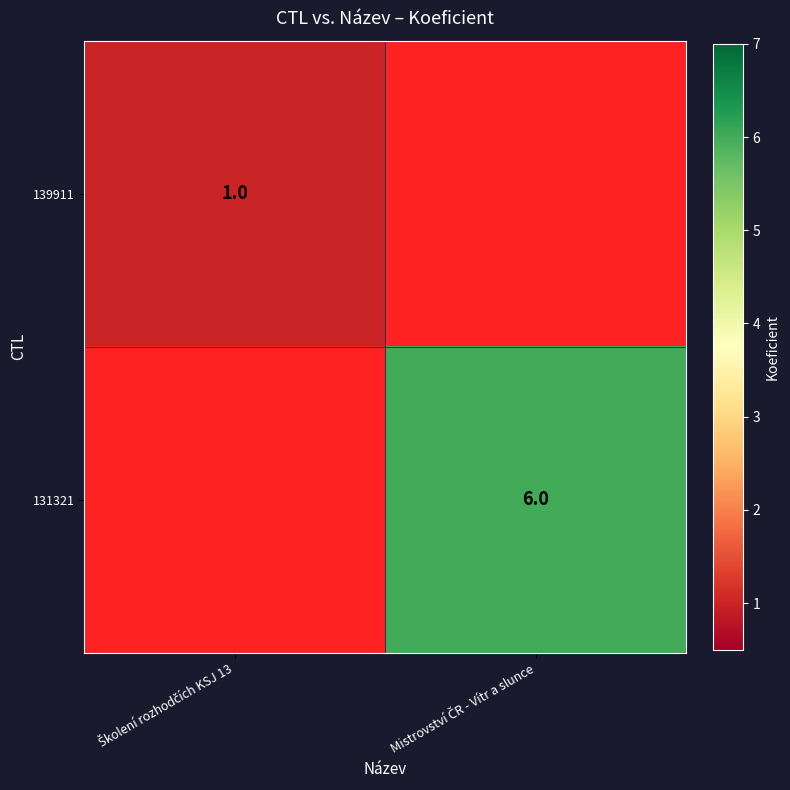

Count the number of data series in this chart.

2